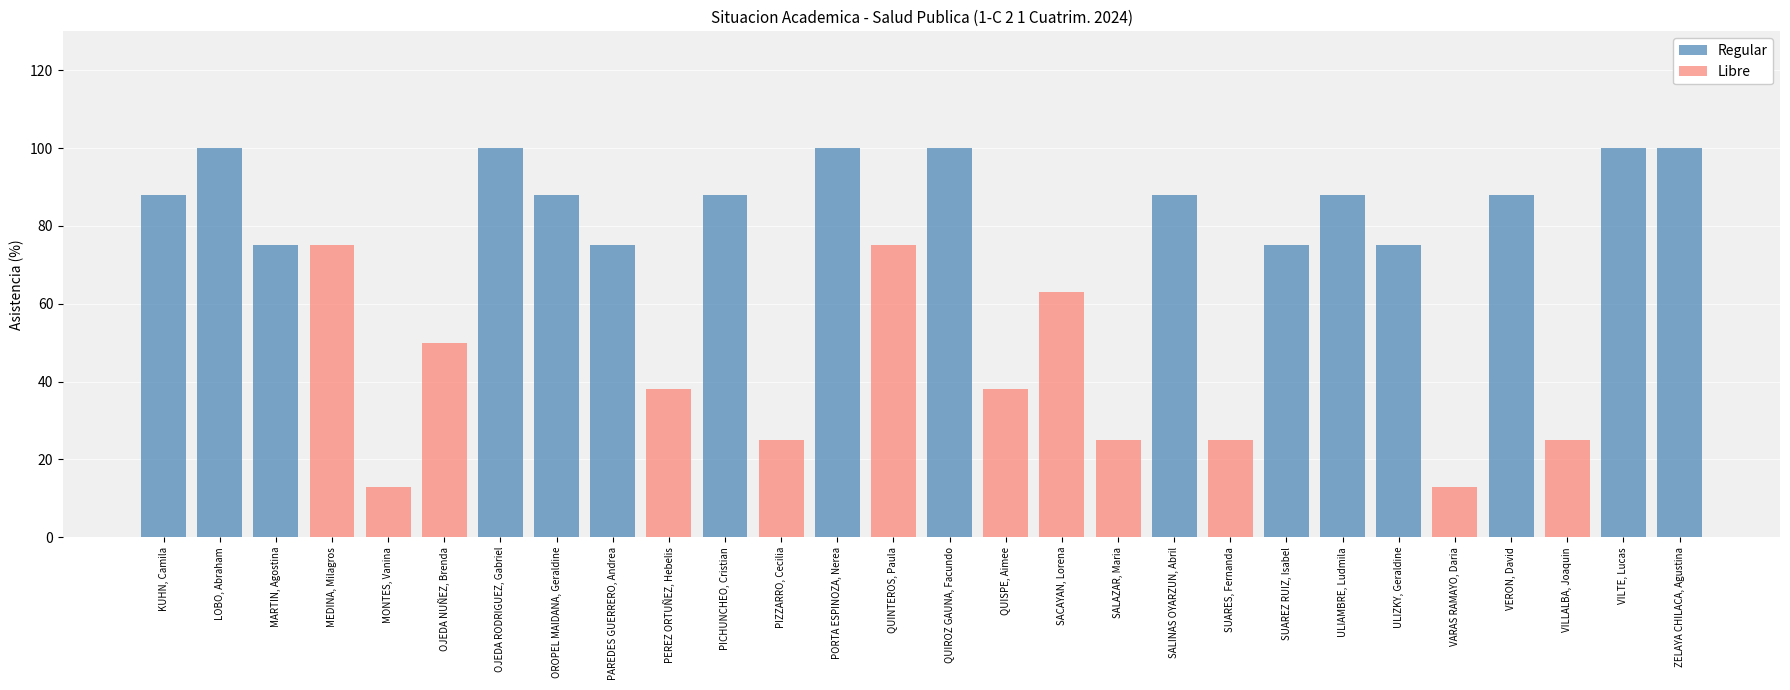

What is the maximum value for Regular?

100